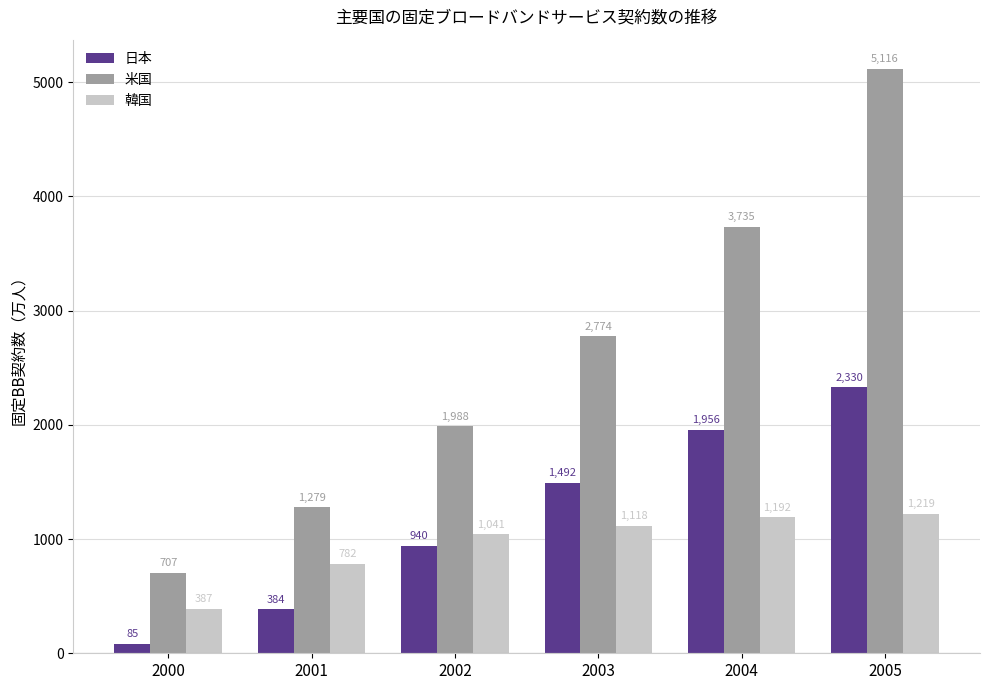

How many bars are there in total?

18